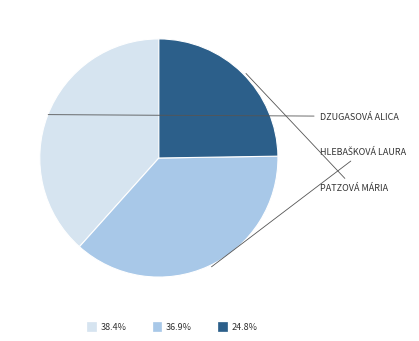

Count the number of slices in the pie.

3